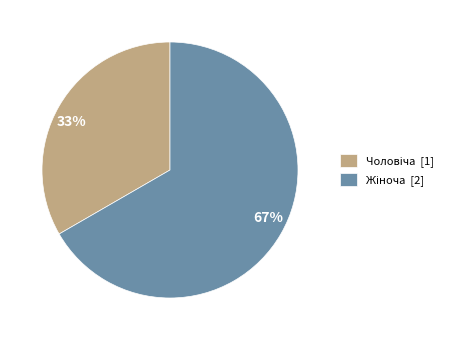

To the nearest percent, what is the average slice percentage?

50%